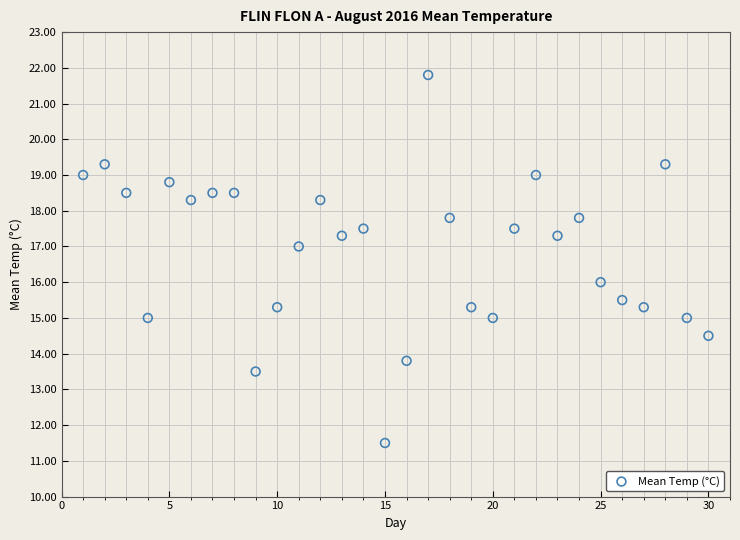

What is the range of X values (max minus min)?

29.0